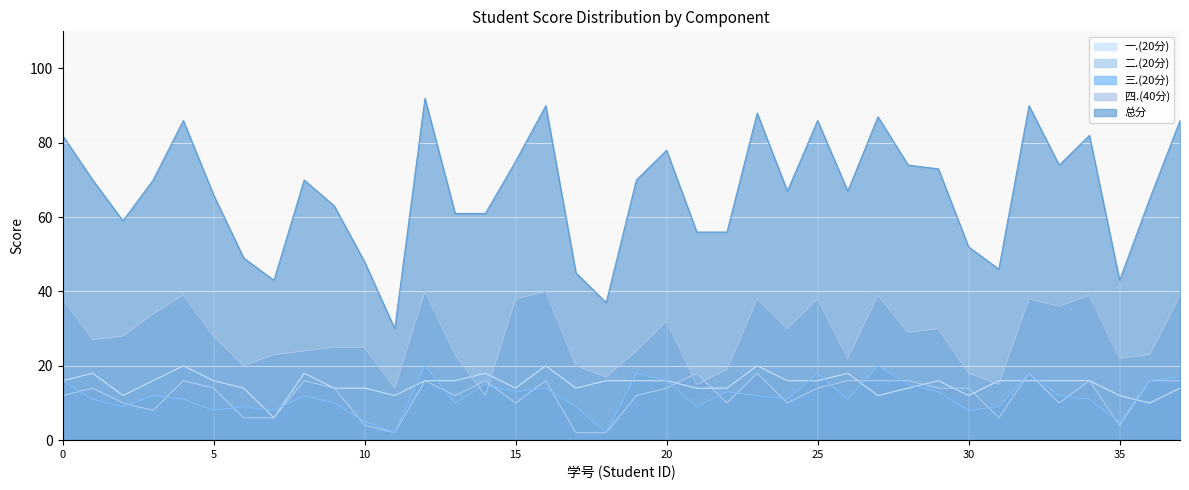

The 三.(20分) series shows 8 at 2021062008. True or false?

True